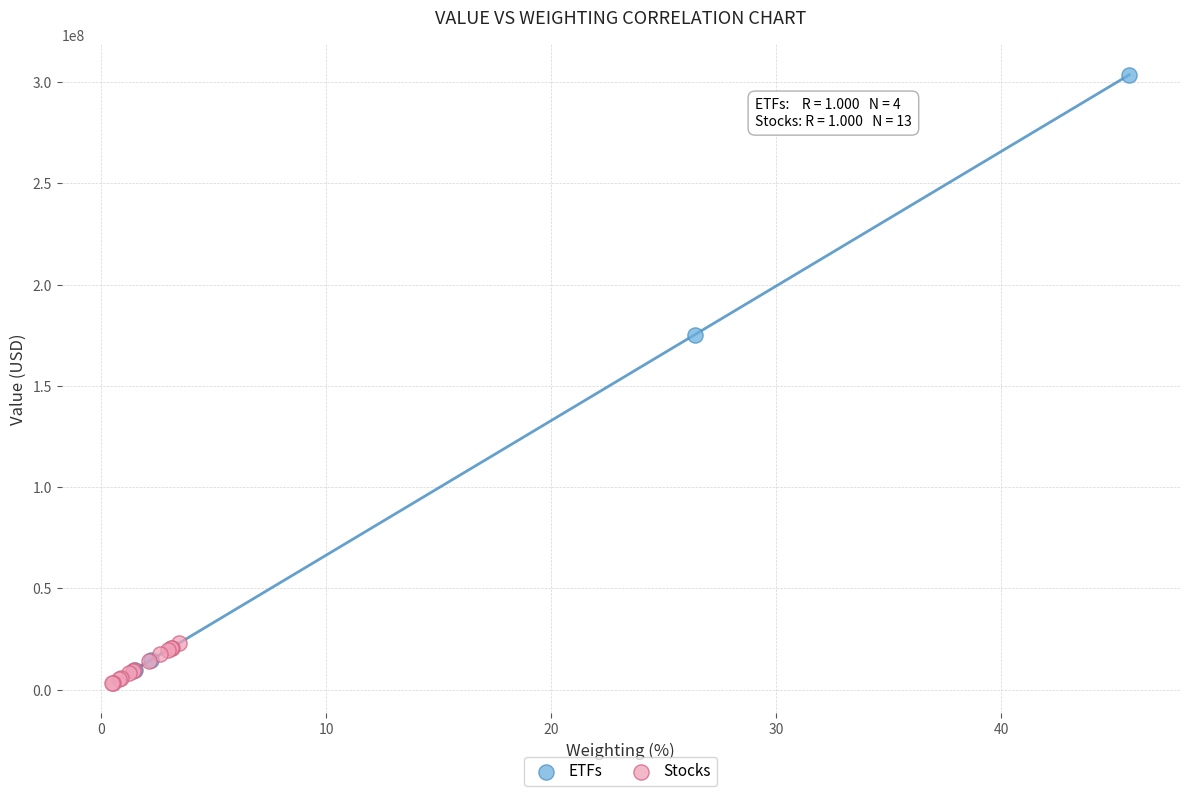

Which series reaches the maximum Y coordinate?

ETFs